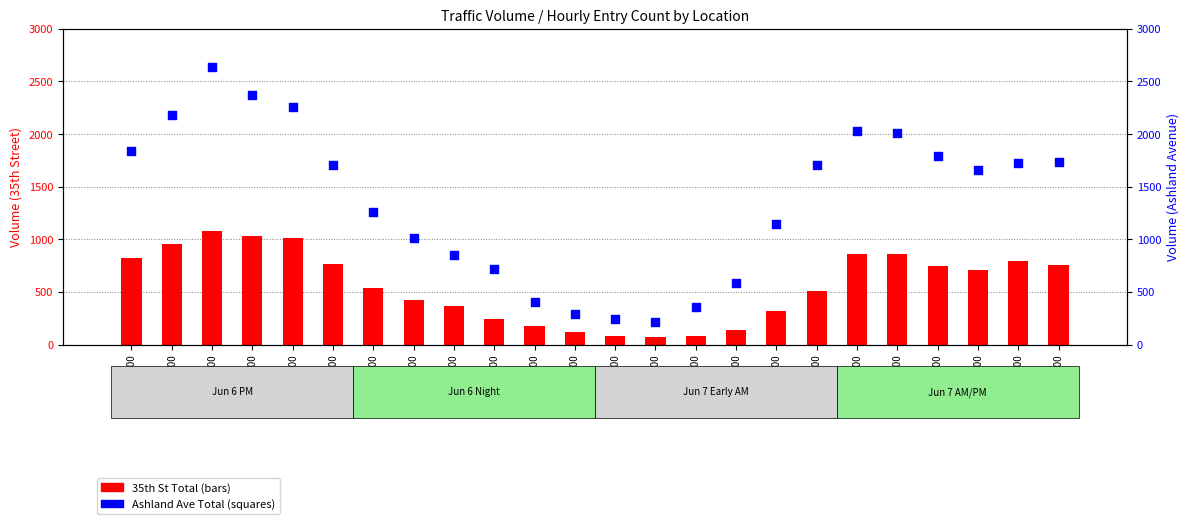

At which category is the sum across all series the highest?

15:00